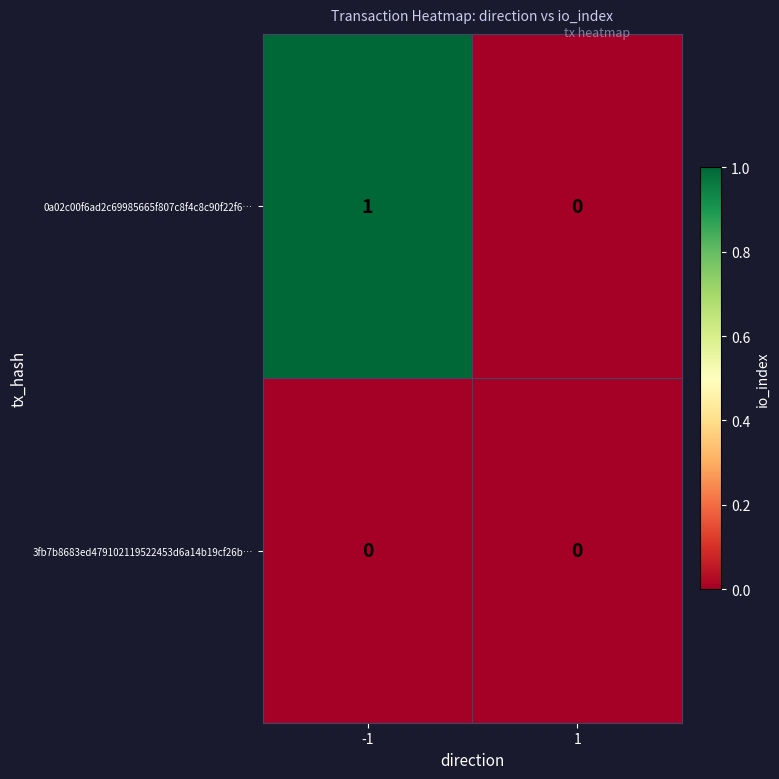

Rank the series by their maximum value, from lowest to highest.

3fb7b8683ed479102119522453d6a14b19cf26b…, 0a02c00f6ad2c69985665f807c8f4c8c90f22f6…